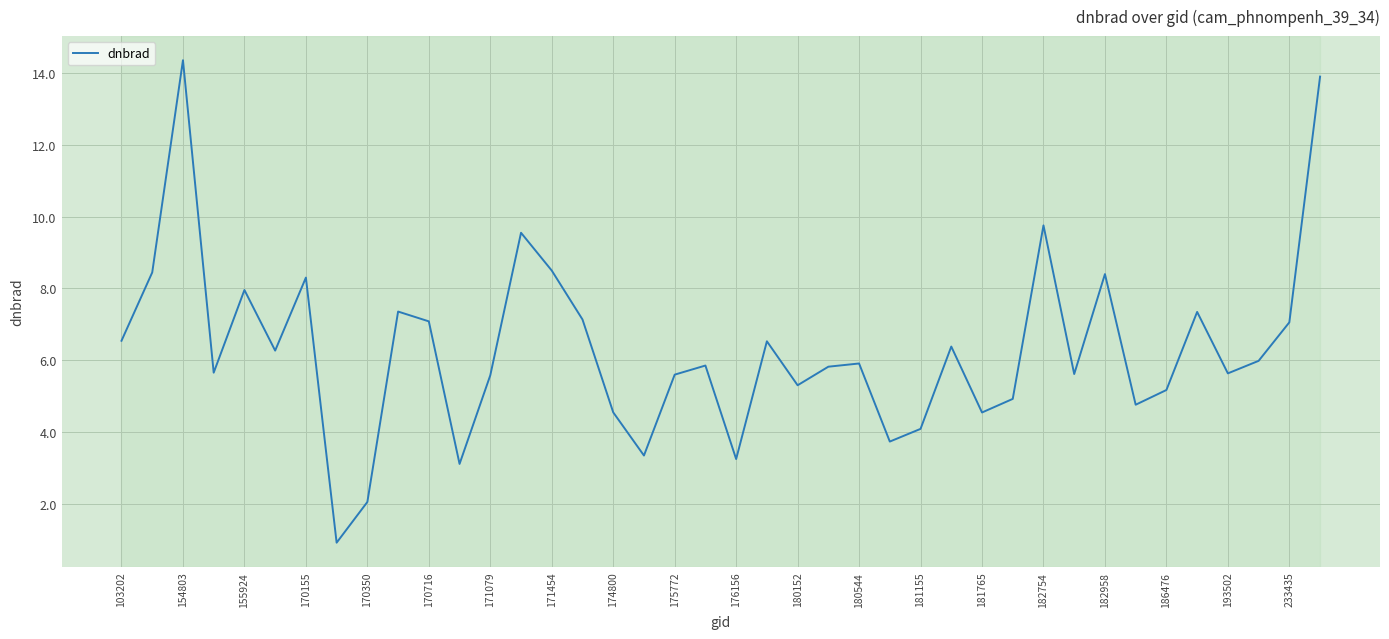

What is the greatest value displayed?

14.4